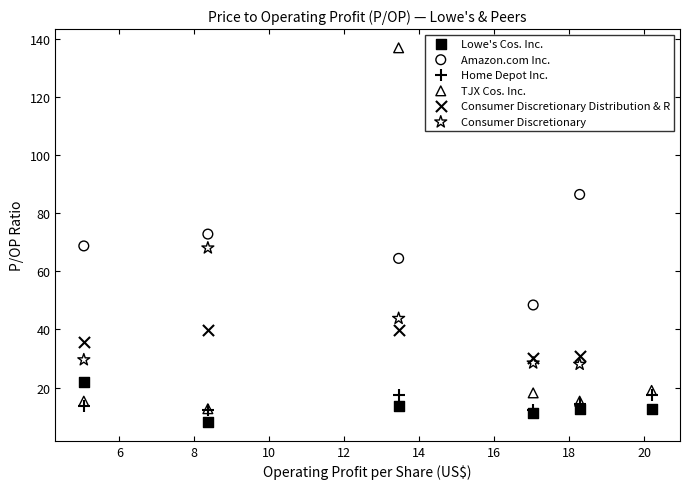

Which series contains the highest Y value?

TJX Cos. Inc.